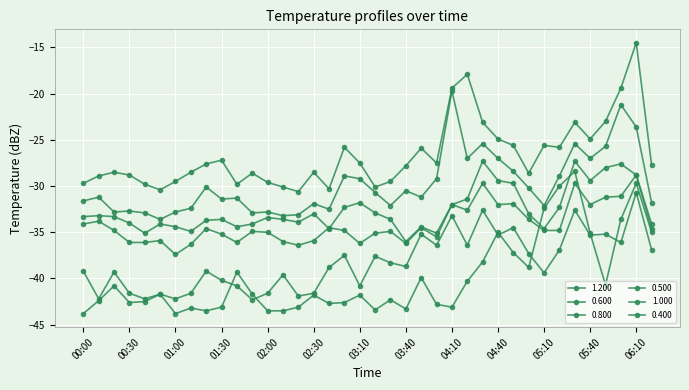

At which category is the sum across all series the highest?

06:10